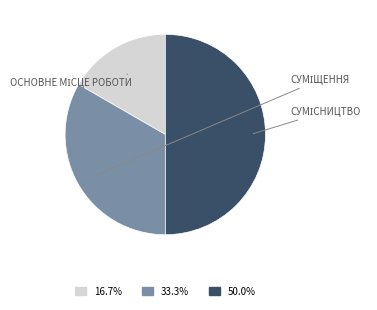

How many slices are in this pie chart?

3